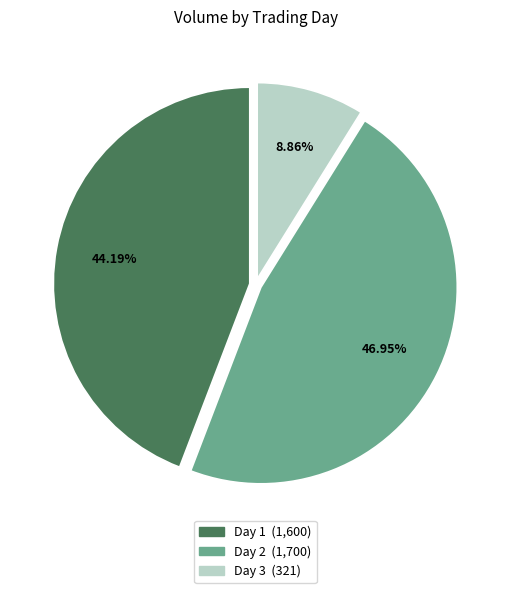

Rank the categories by value from lowest to highest.

Day 3, Day 1, Day 2